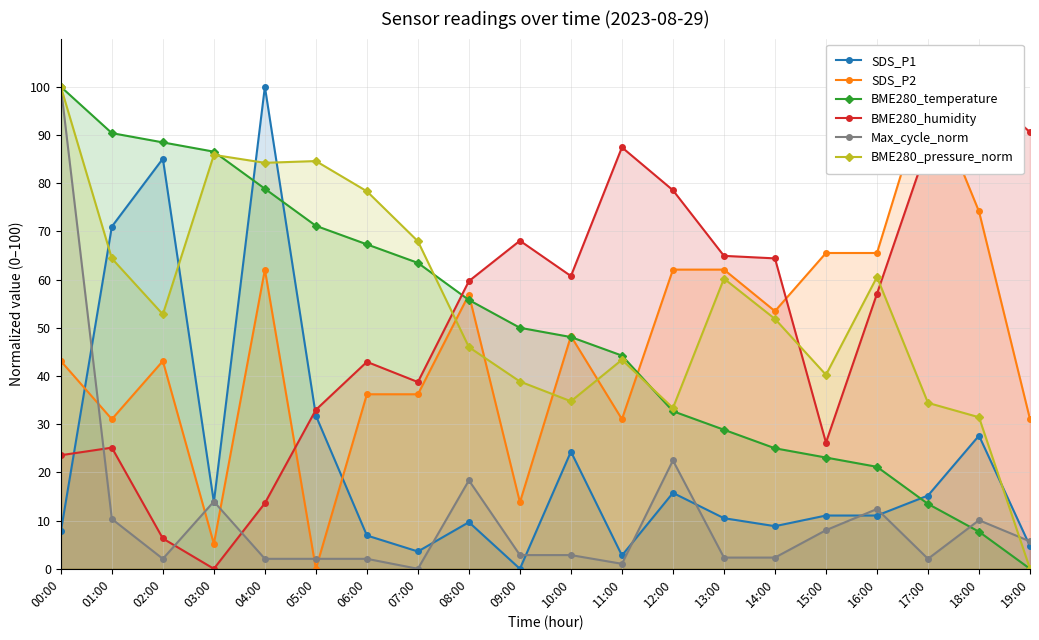

How many intersections are there between Max_cycle_norm and SDS_P1?

10